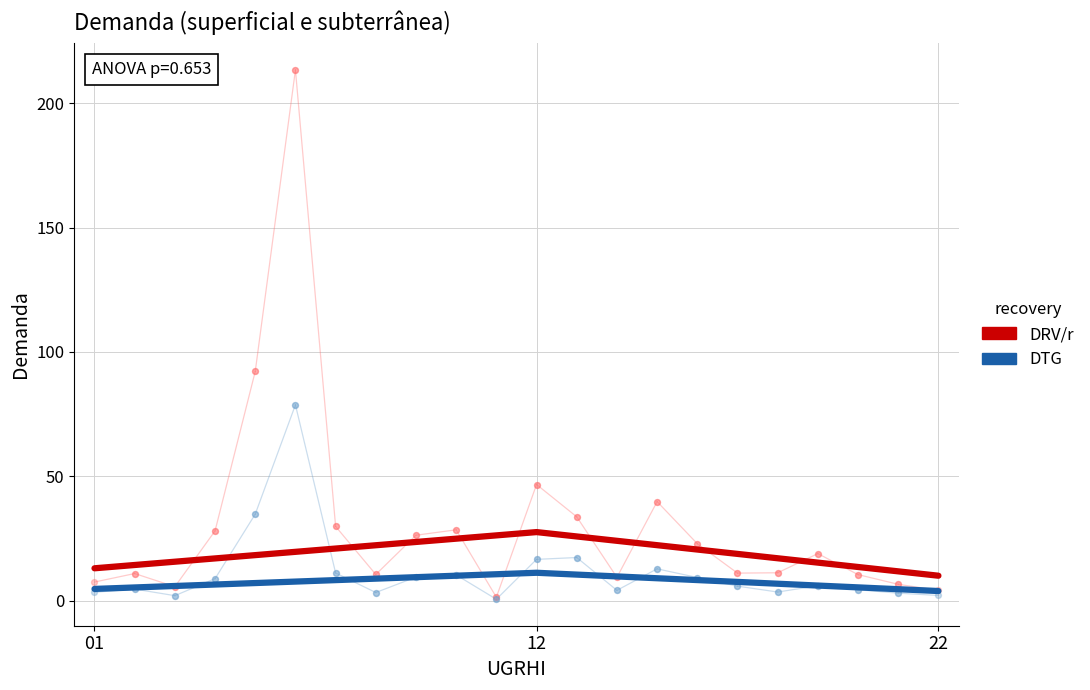

What is the total value across all series at 22?

14.0